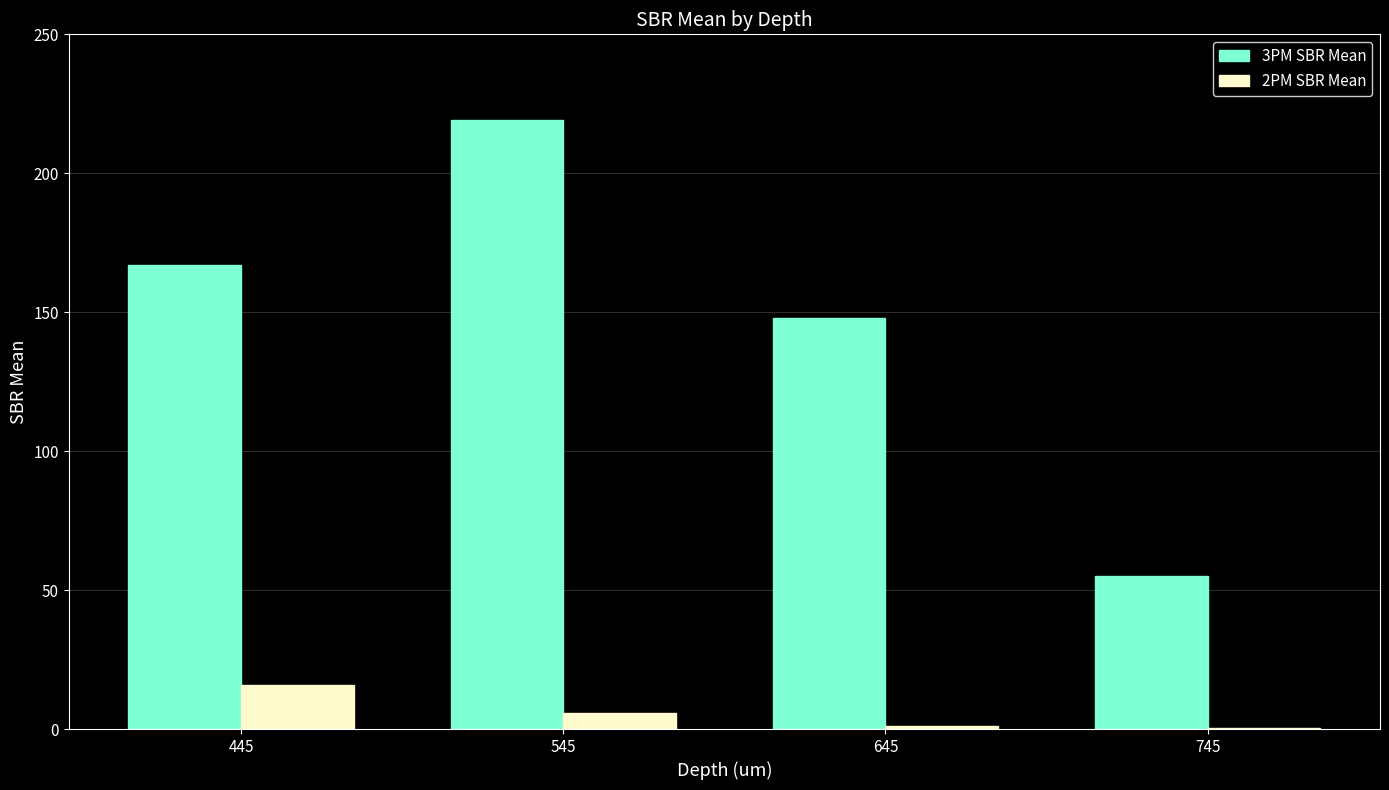

Which series has the largest total across all categories?

3PM SBR Mean